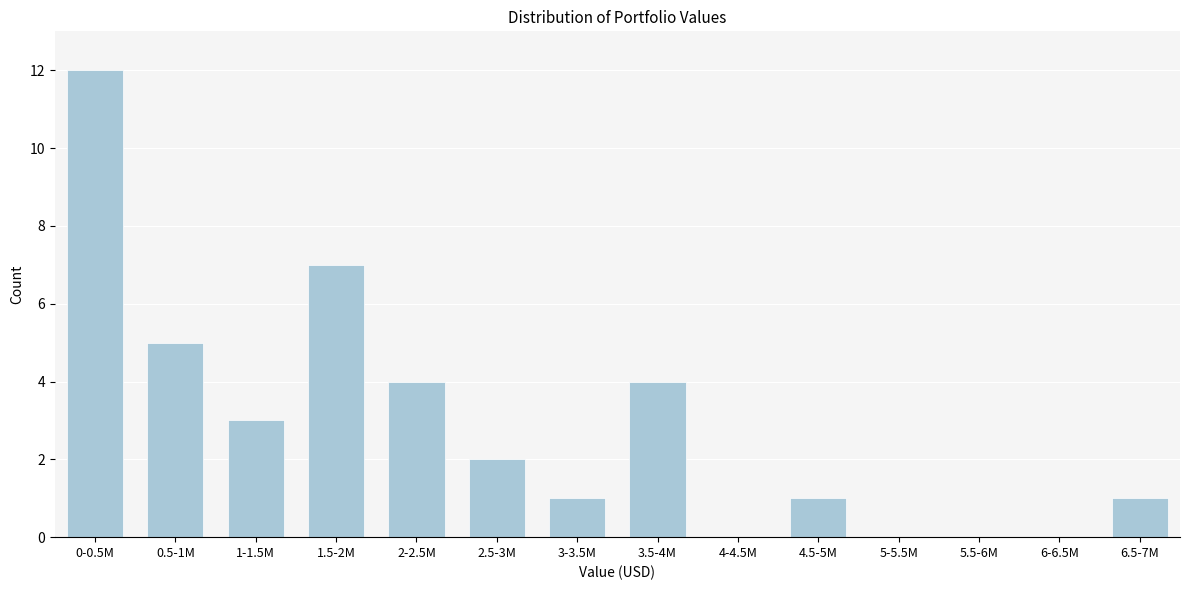

Reading left to right, transcribe all the data shown in this chart.

0-0.5M=12	0.5-1M=5	1-1.5M=3	1.5-2M=7	2-2.5M=4	2.5-3M=2	3-3.5M=1	3.5-4M=4	4-4.5M=0	4.5-5M=1	5-5.5M=0	5.5-6M=0	6-6.5M=0	6.5-7M=1